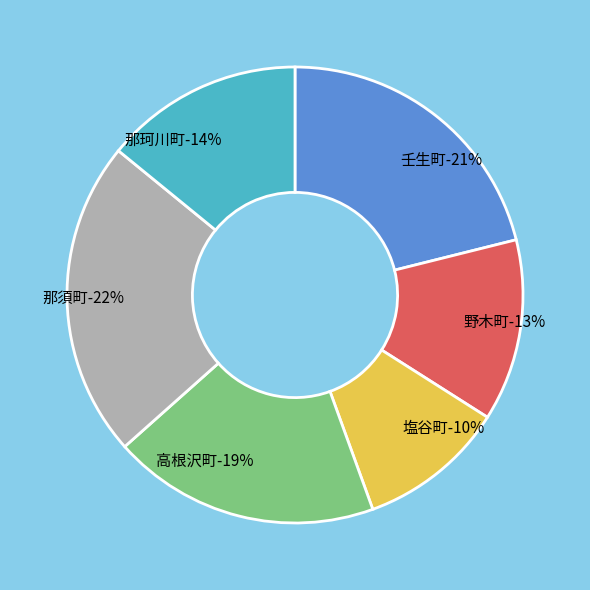

How much of the chart is everything except 高根沢町?

81.0%